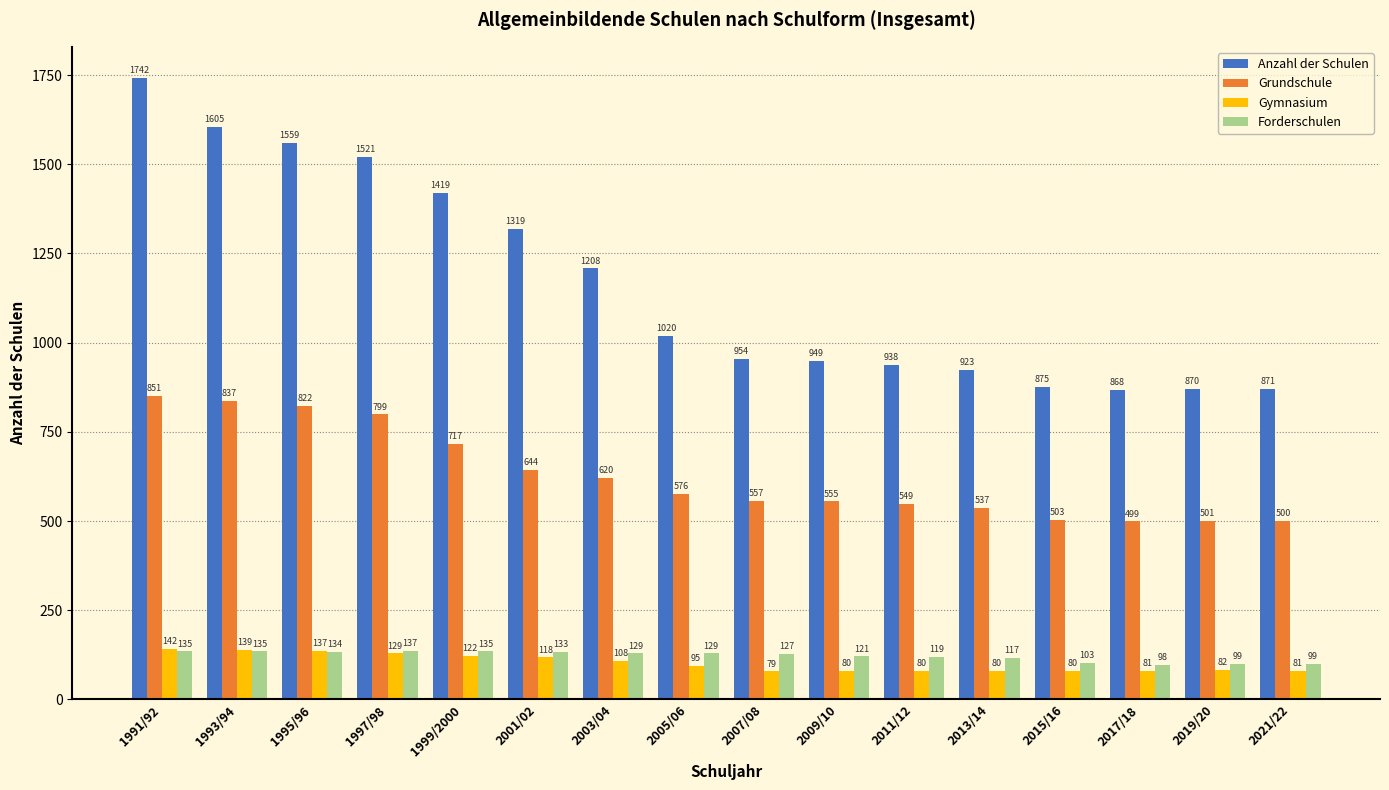

What is the spread (max minus min) of values at 2011/12?

858